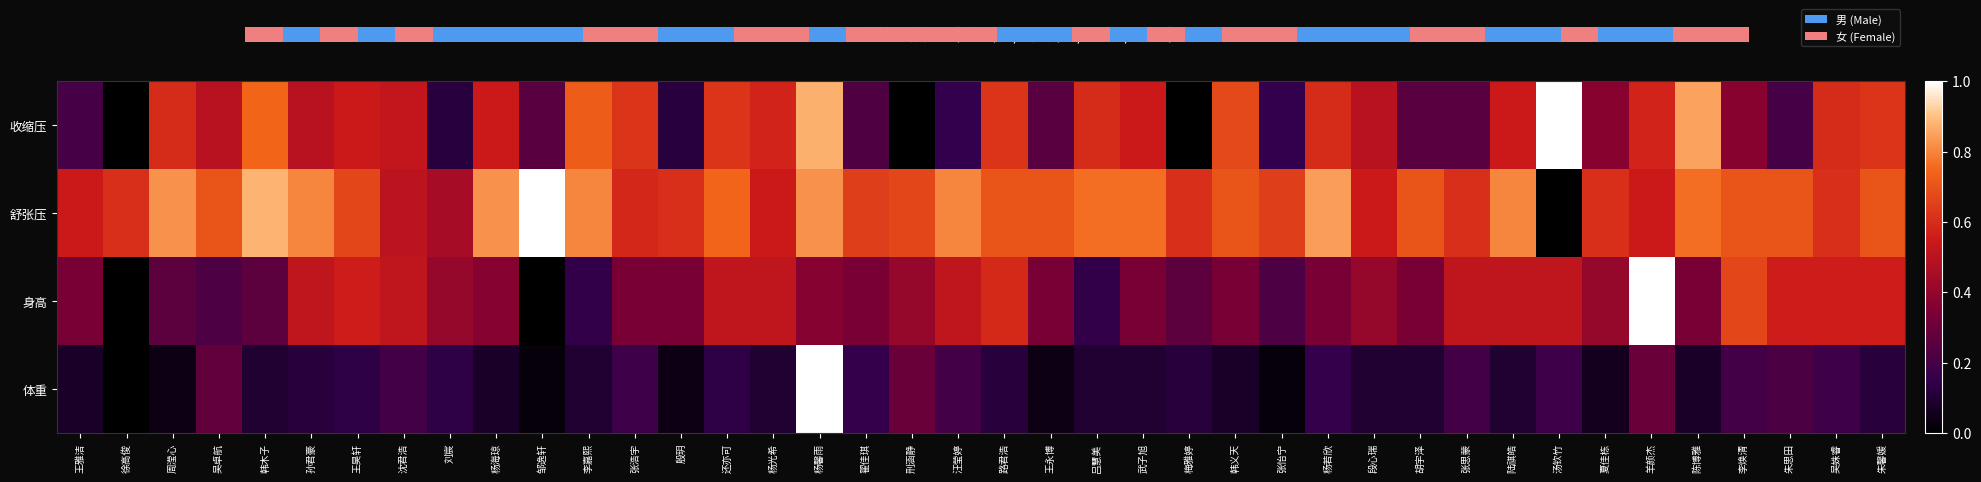

Which series has the largest total across all categories?

舒张压